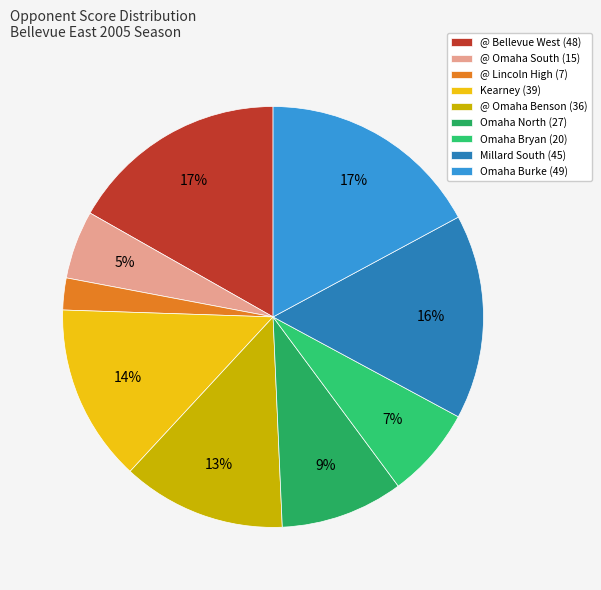

Which slice is the largest?

Omaha Burke